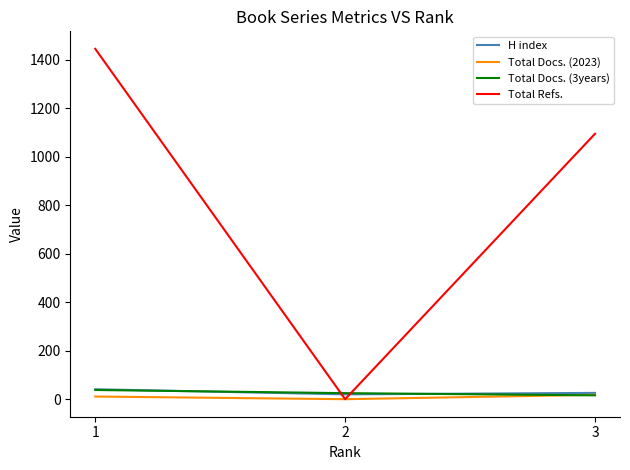

Between 1 and 2, which series saw the biggest shift?

Total Refs.